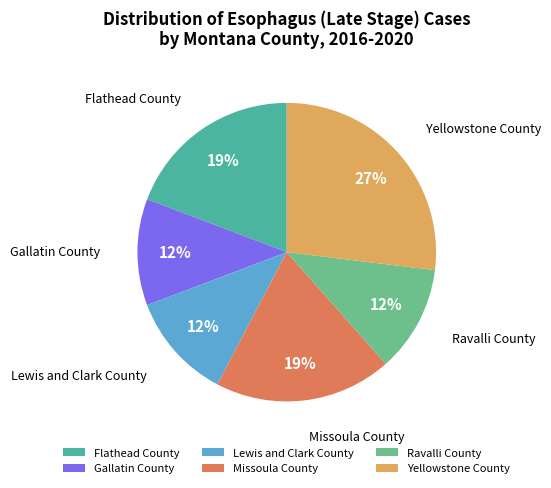

True or false: Gallatin County accounts for 12% of the total.

True